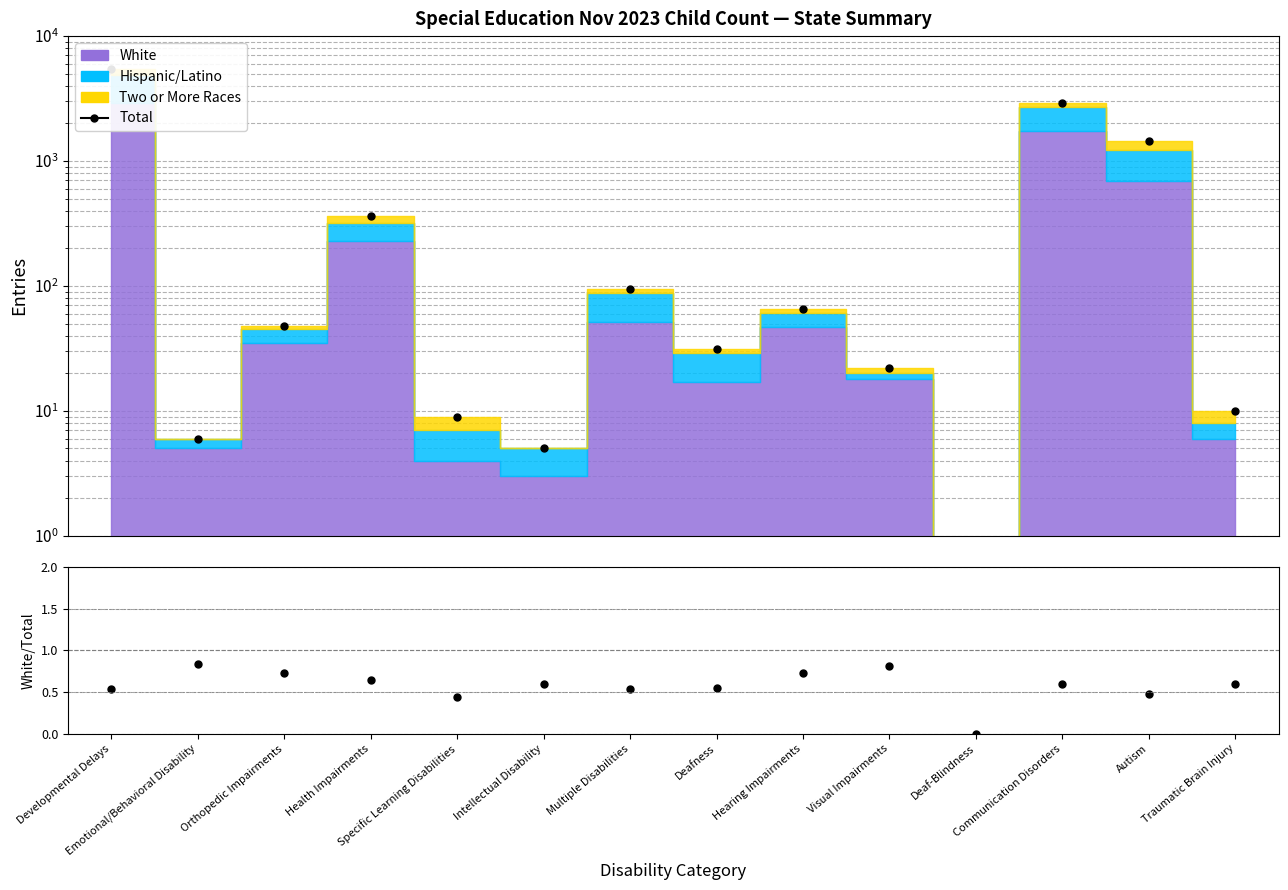

The Total series shows 5.0 at Intellectual Disability. True or false?

True